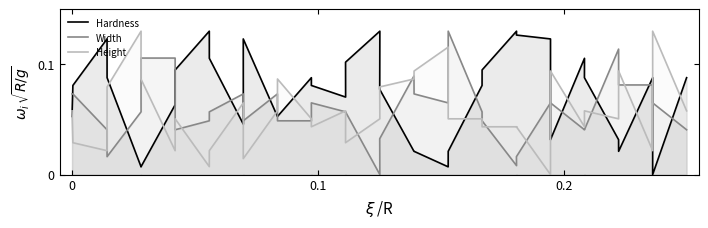

List the series in order of their overall mean, highest first.

Hardness, Width, Height